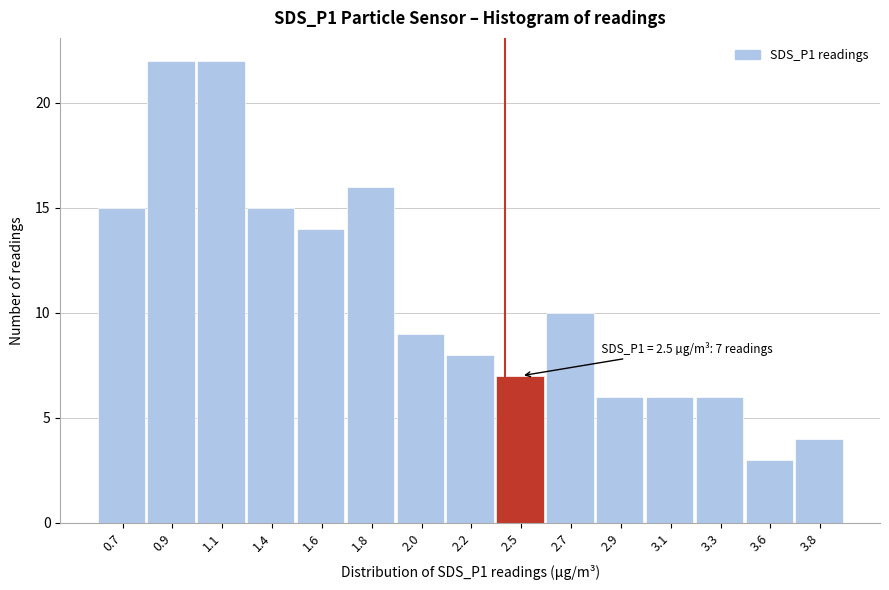

Reading left to right, list all the values displayed in this chart.

15	22	22	15	14	16	9	8	7	10	6	6	6	3	4